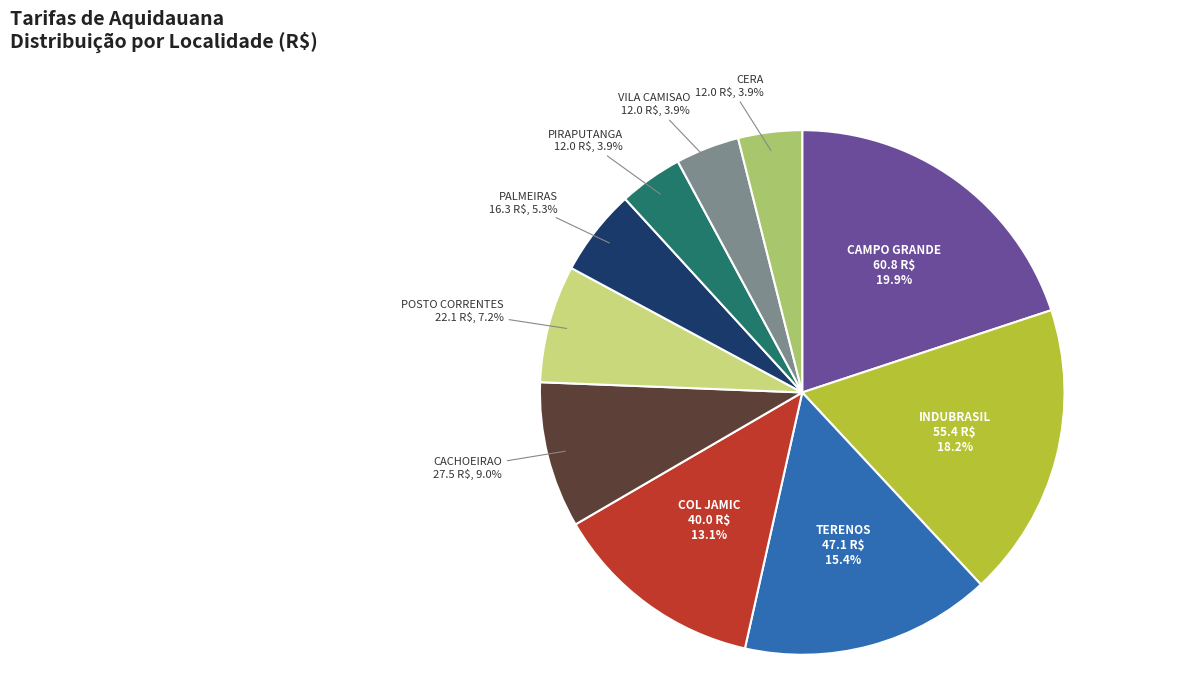

Approximately how many times larger is the value at CERA compared to TERENOS?

0.3